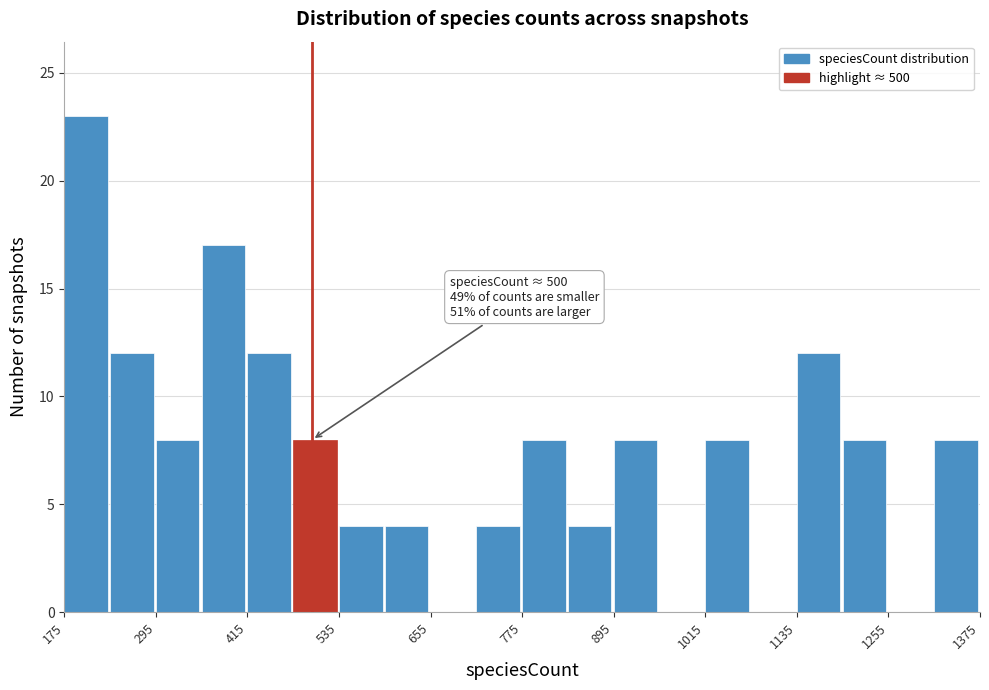

Read against the x-axis, roughly where is the centre of the tallest bar?

200